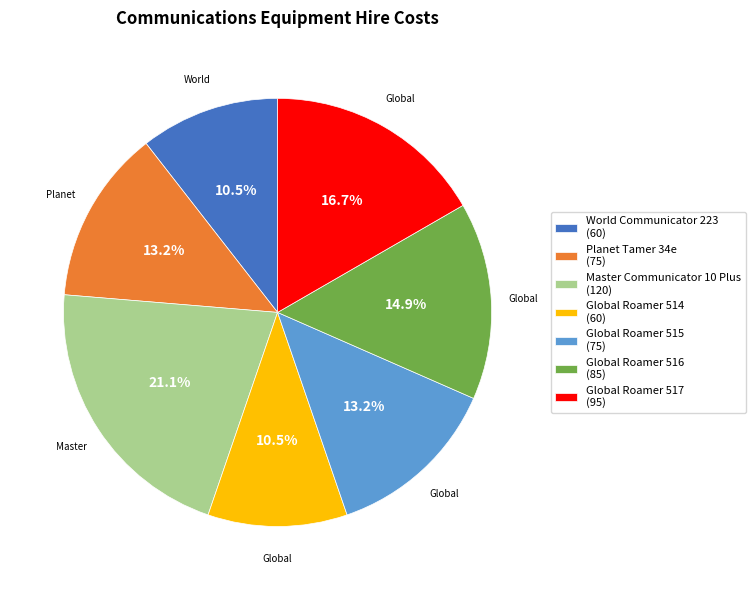

To the nearest percent, what is the difference between the largest and smallest slice percentages?

11%